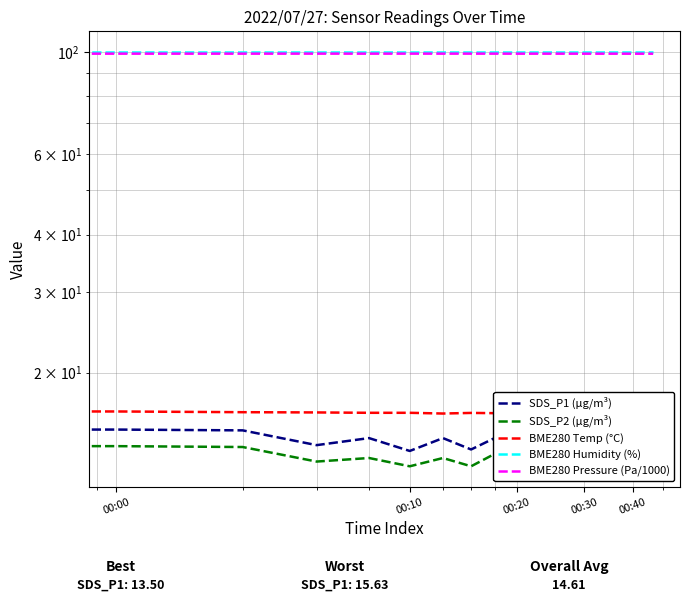

What is the value of the SDS_P1 (µg/m³) point at the 13th from the left?

14.4